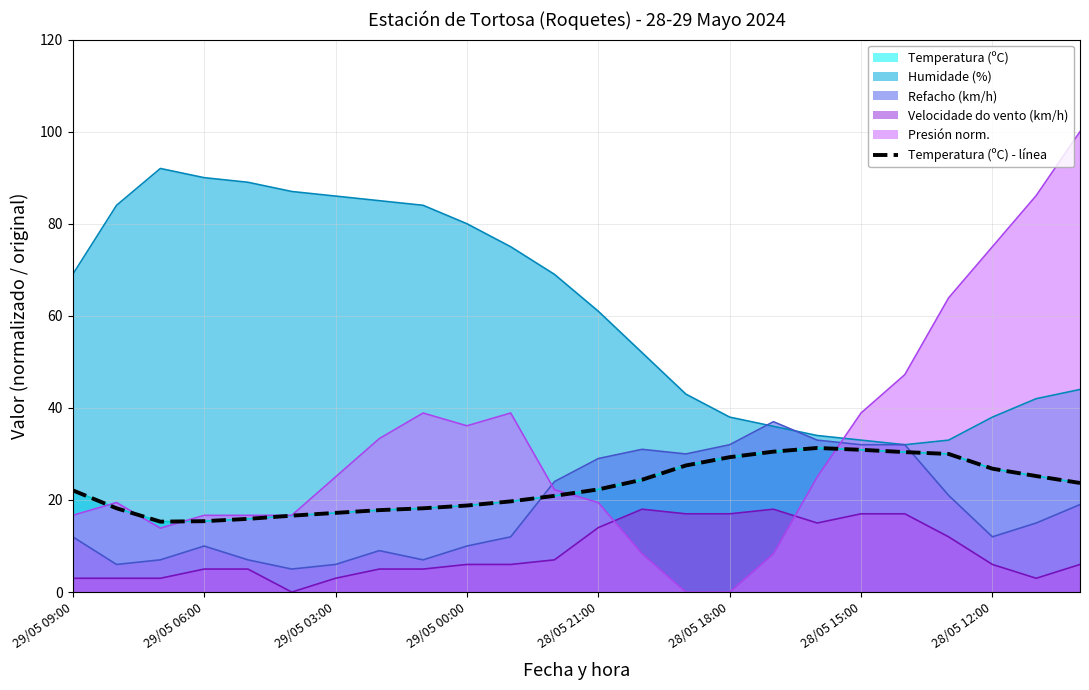

How many lines are shown in the chart?

1